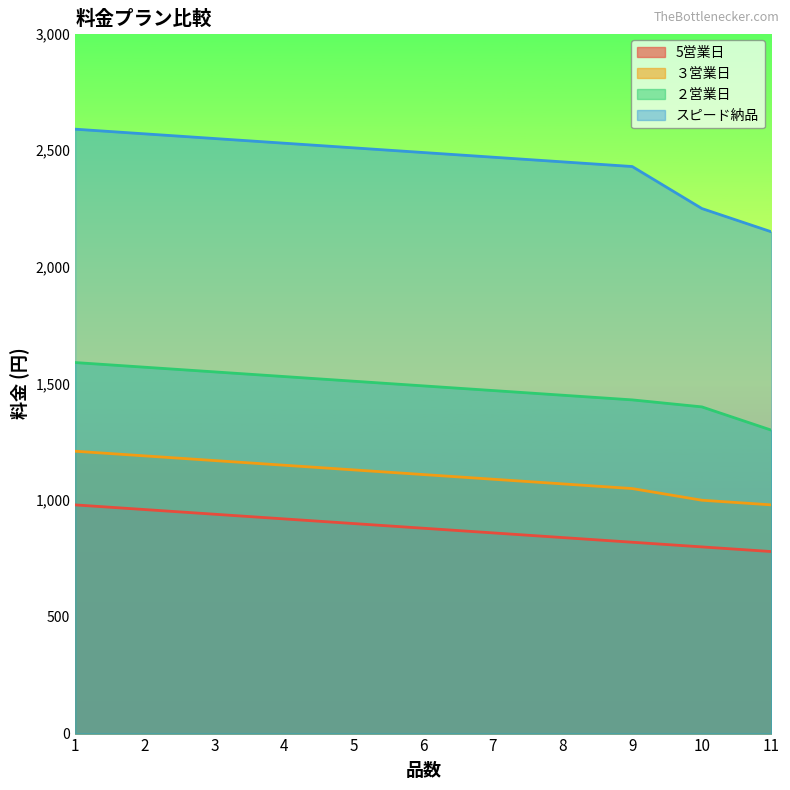

What is the value of the ２営業日 point at the 6th from the left?

1490